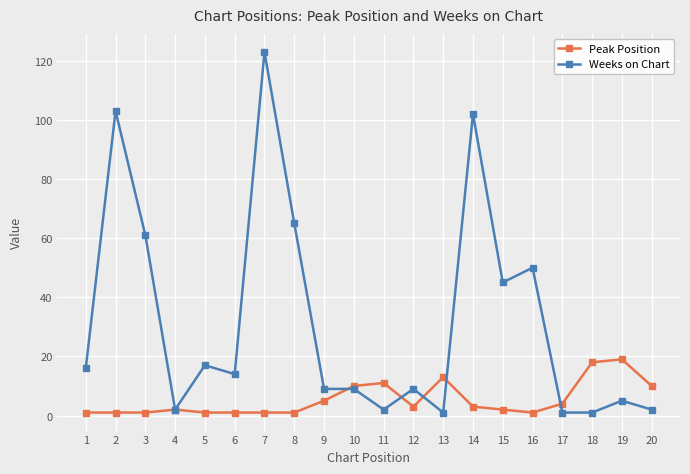

How many values in the Peak Position series are below 3?

10